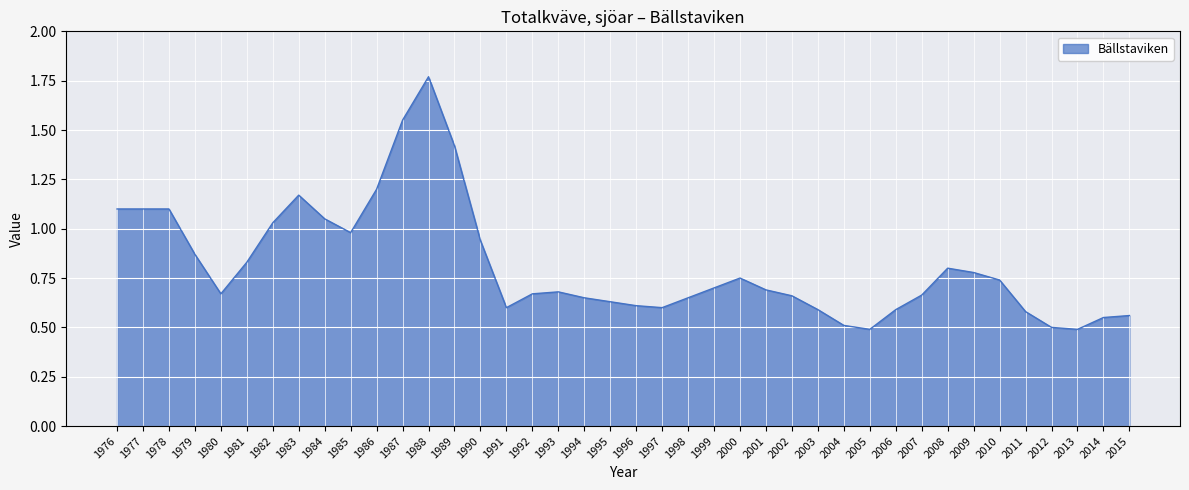

What is the minimum value shown in the chart?

0.5